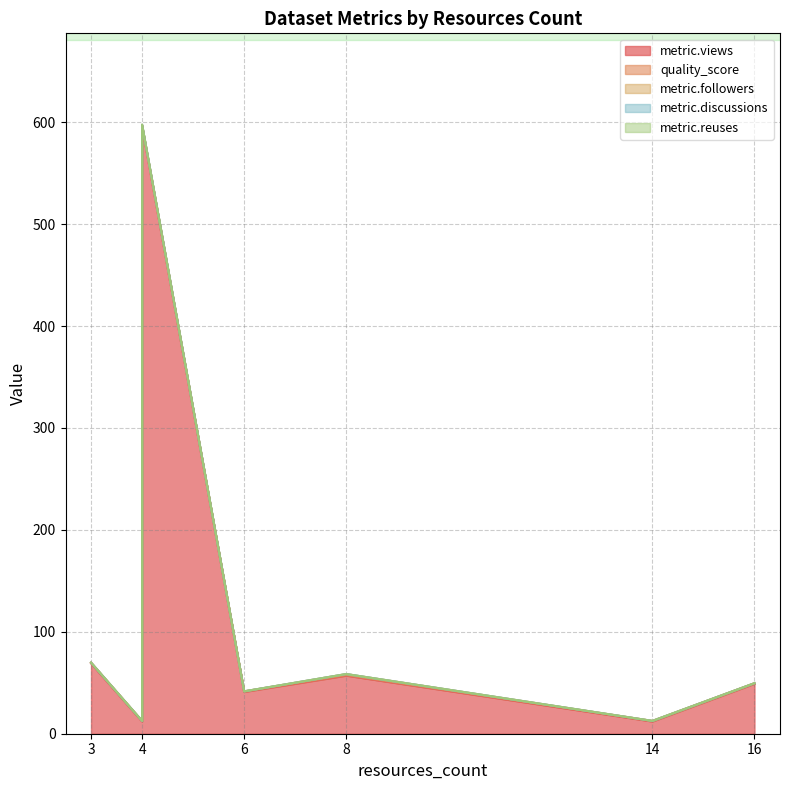

At which category does metric.followers reach its first local peak?

4